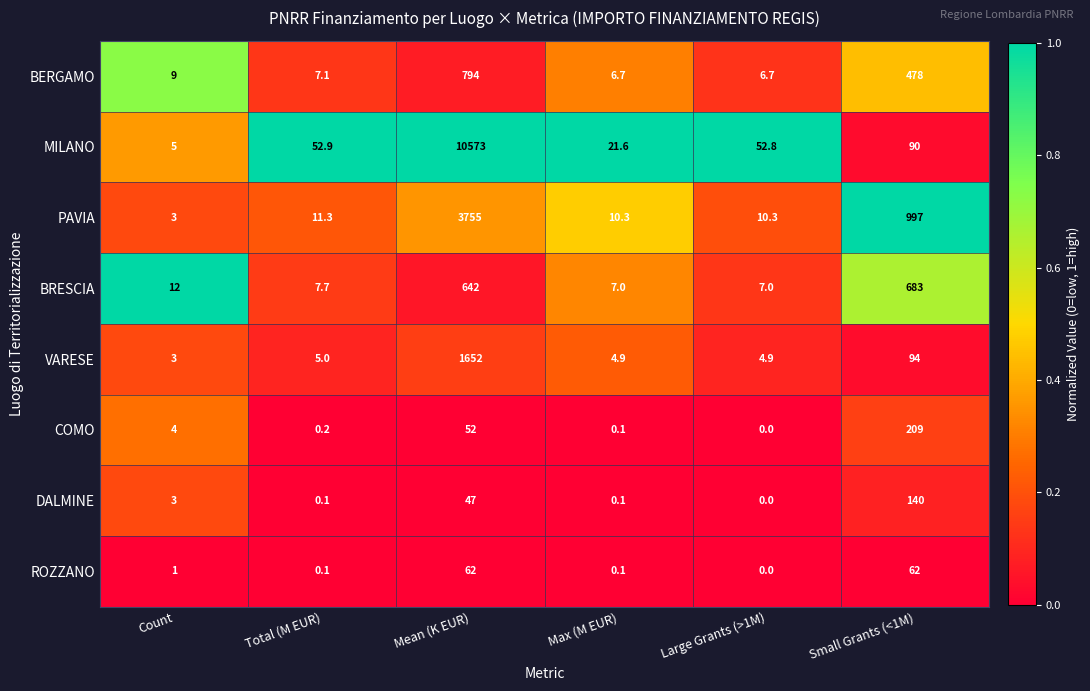

At Small Grants (<1M), list the series in order from largest to smallest.

PAVIA, BRESCIA, BERGAMO, COMO, DALMINE, VARESE, MILANO, ROZZANO